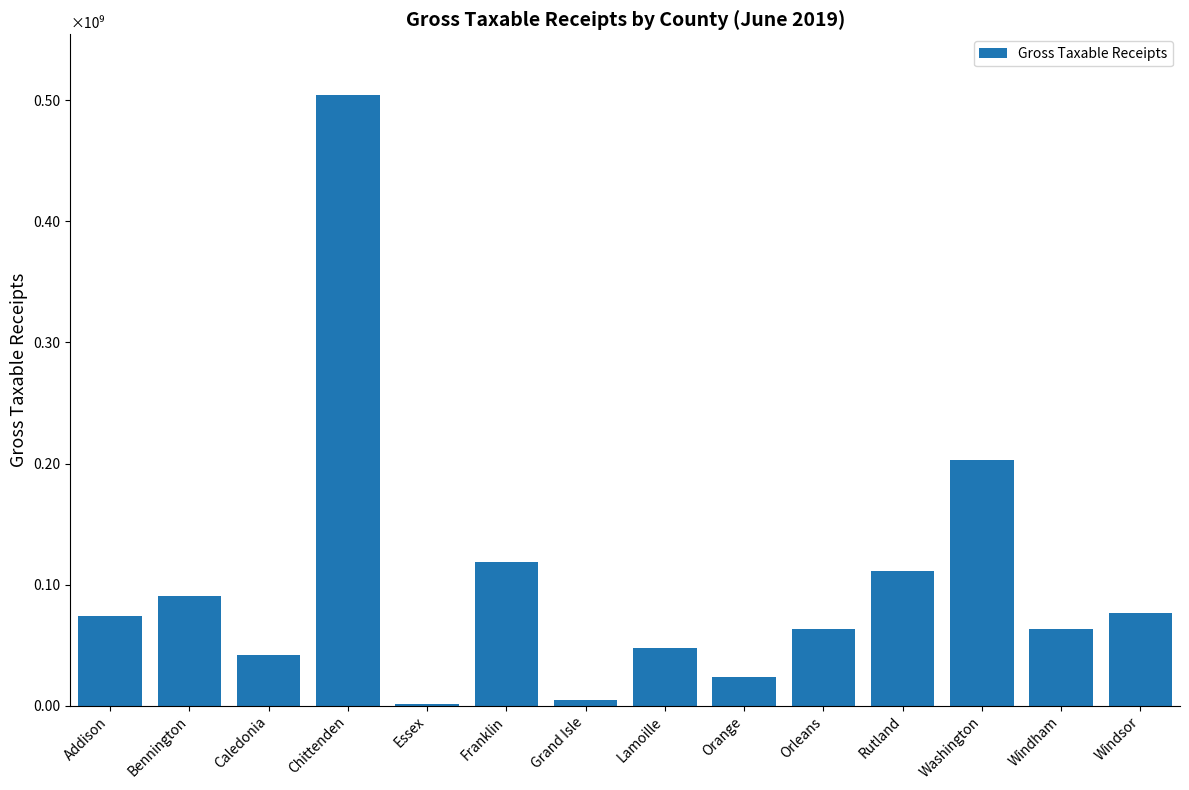

Where does the data first go above 74421910?

Addison